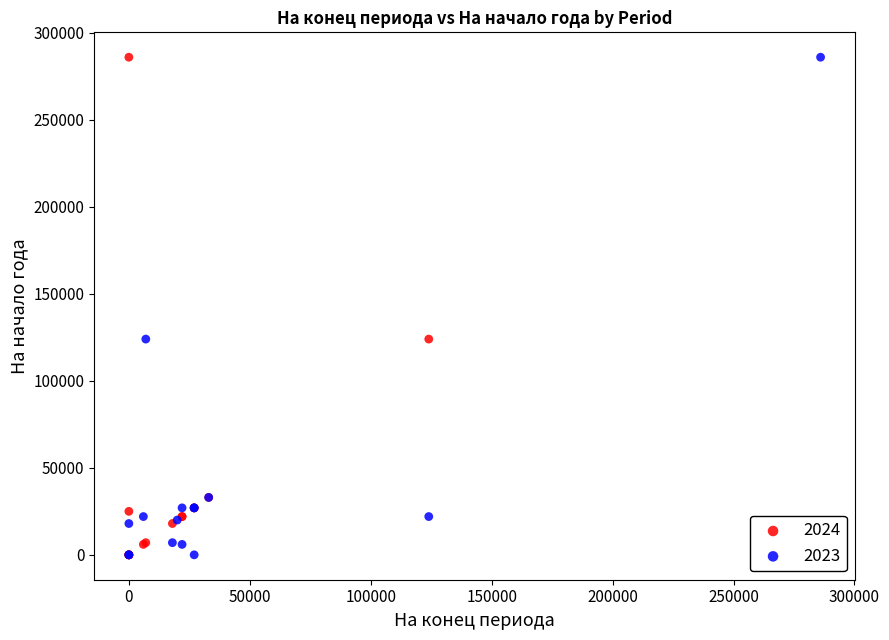

What are all the series names shown in the legend?

2024, 2023